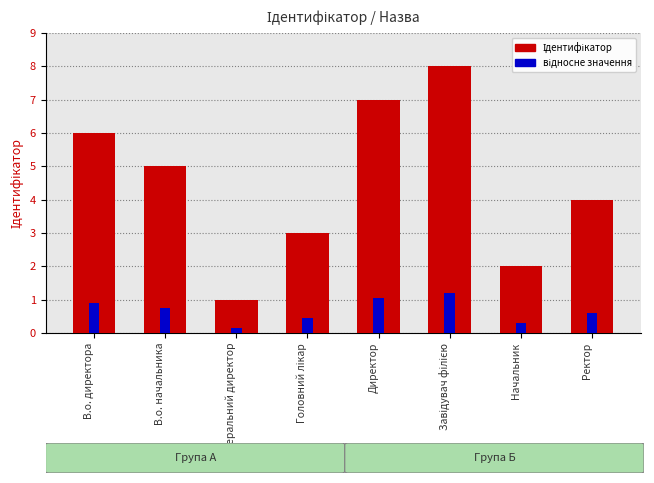

Between Генеральний директор and Директор, which series saw the biggest shift?

Ідентифікатор